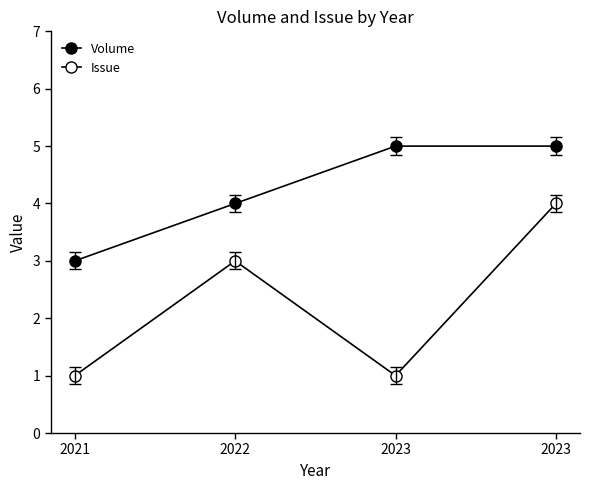

Between 2023 and 2023, which is larger?

2023